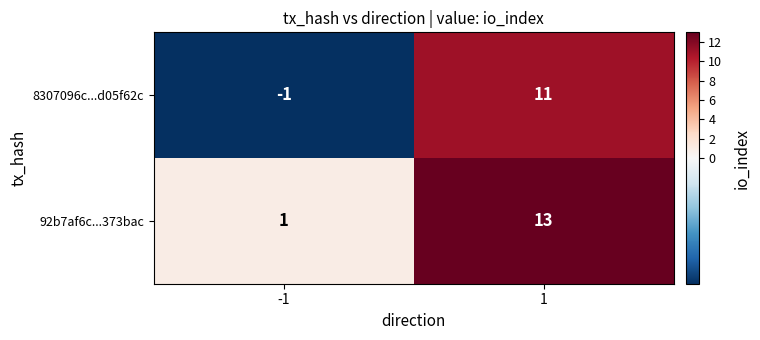

The value of 8307096c...d05f62c at -1 is -1. True or false?

True